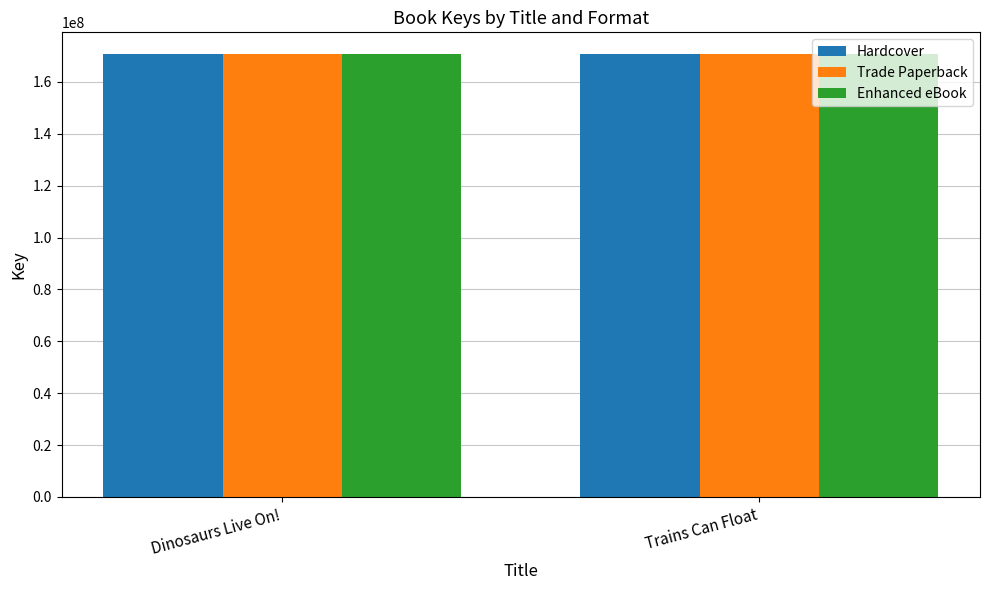

What position from the left is Trains Can Float?

2